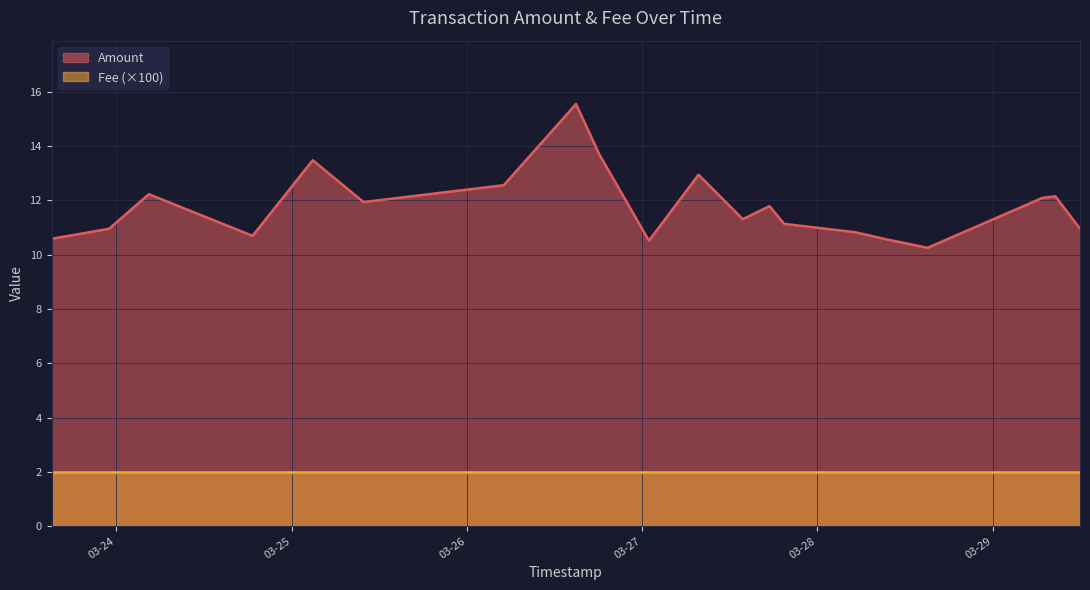

At which label is Fee closest to 0?

2024-03-29 11:56:38